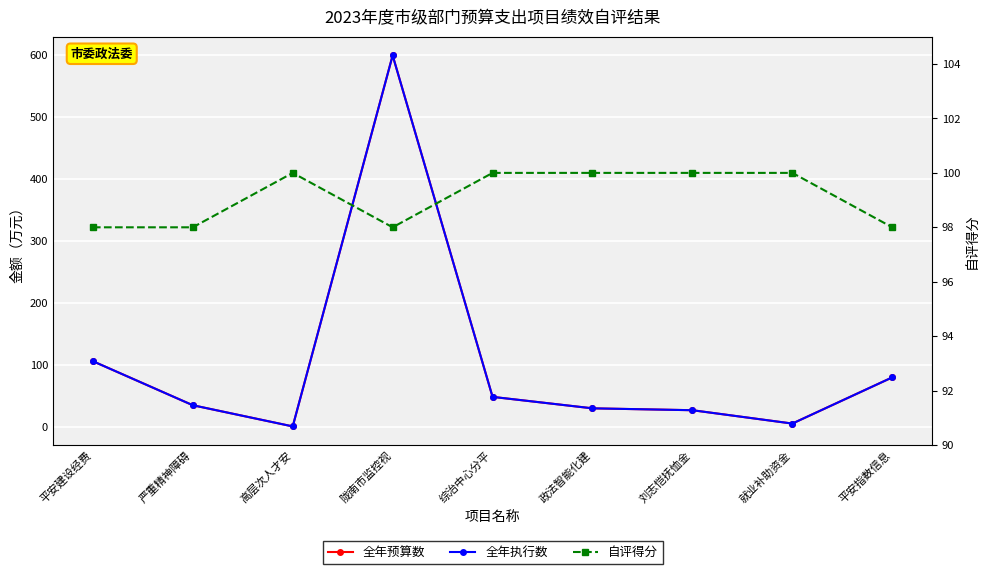

The 全年预算数 series shows 44.8 at 政法智能化建. True or false?

False